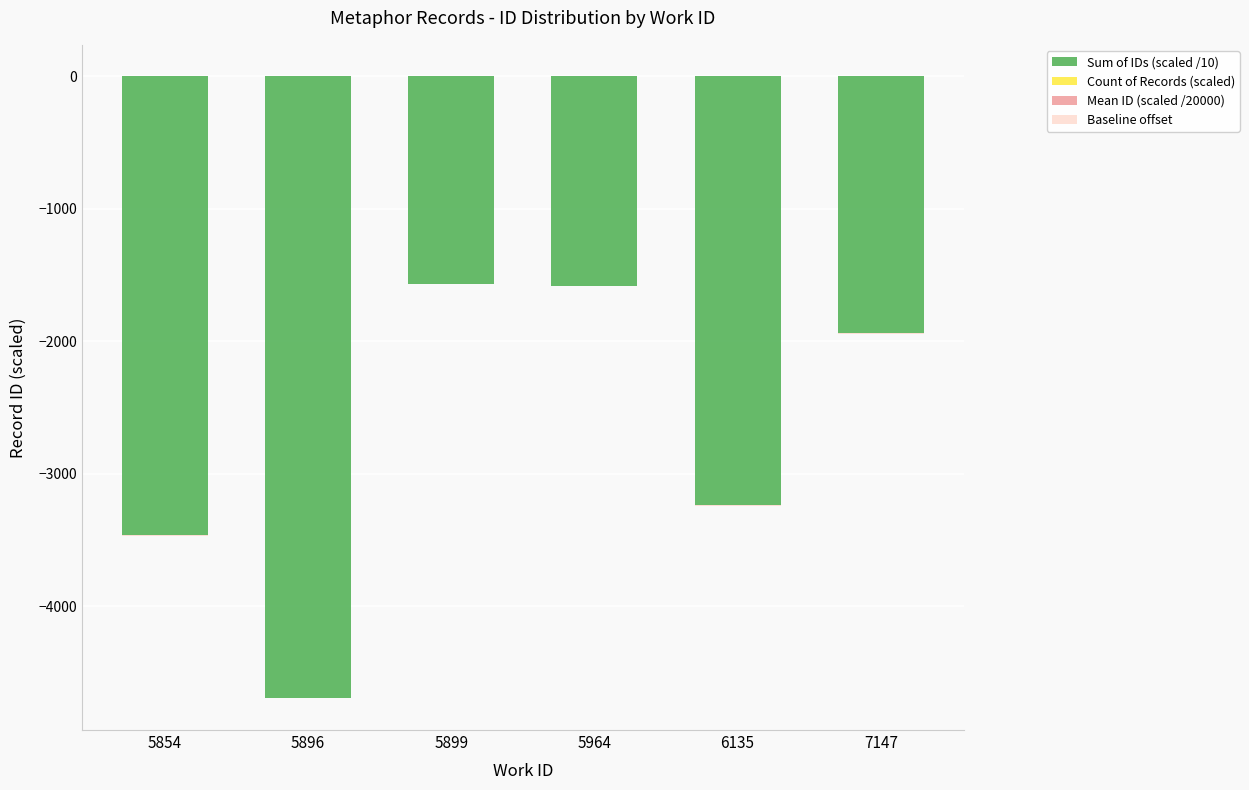

At how many categories does at least one series exceed -4214?

6